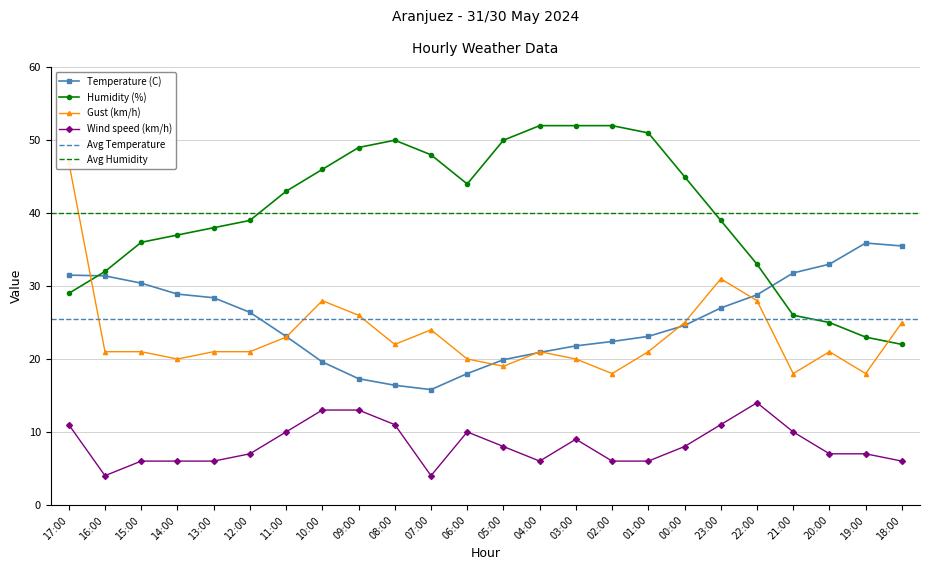

At how many categories does at least one series exceed 44?

11